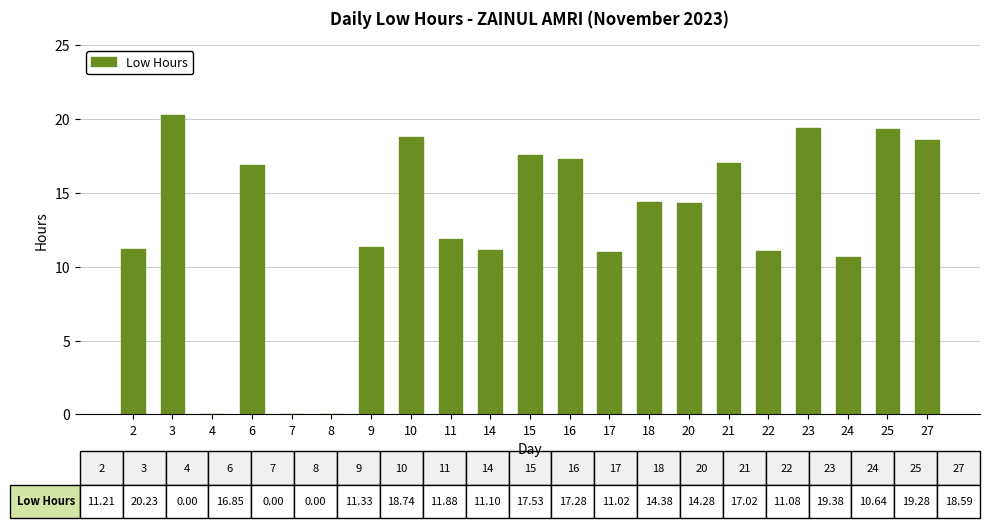

What is the sum of all values?

271.8